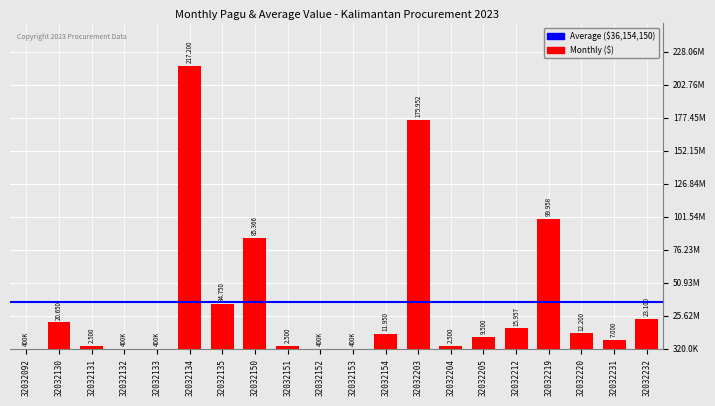

What is the approximate value at 32032092, to the nearest 50?

400000